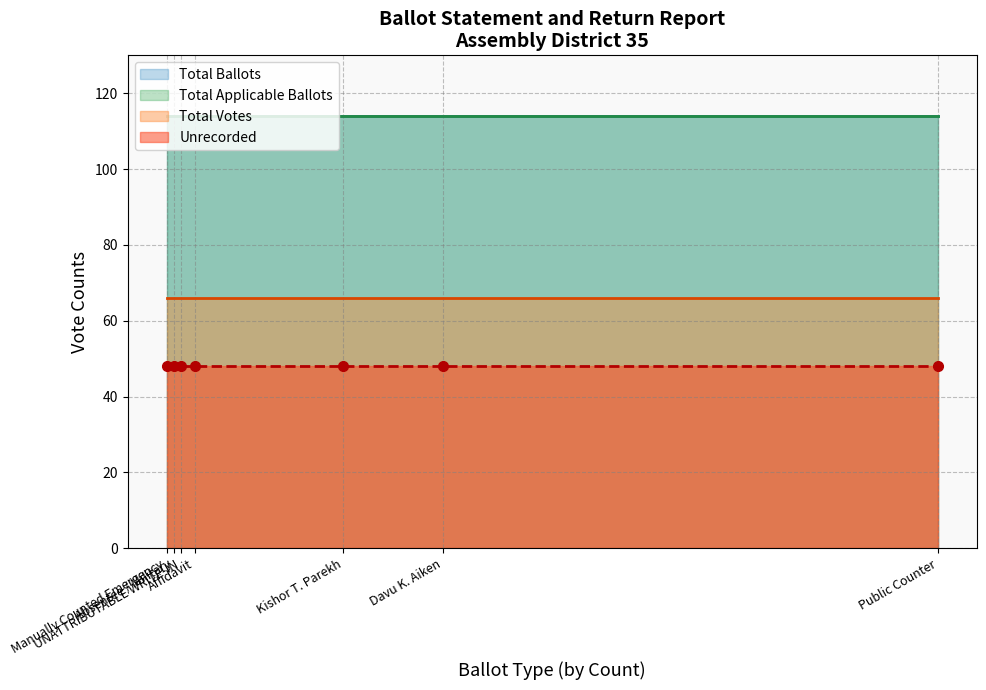

What value does the Total Votes series have at Affidavit?

66